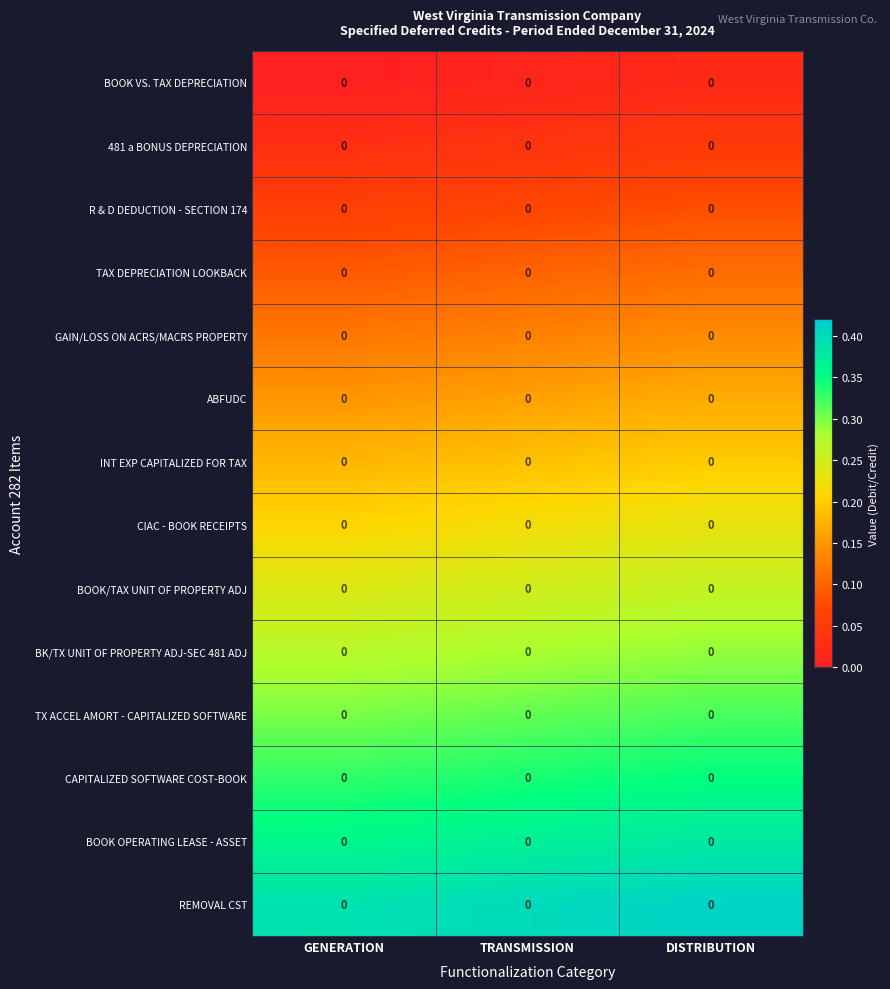

Which label corresponds to the largest value in the chart?

DISTRIBUTION